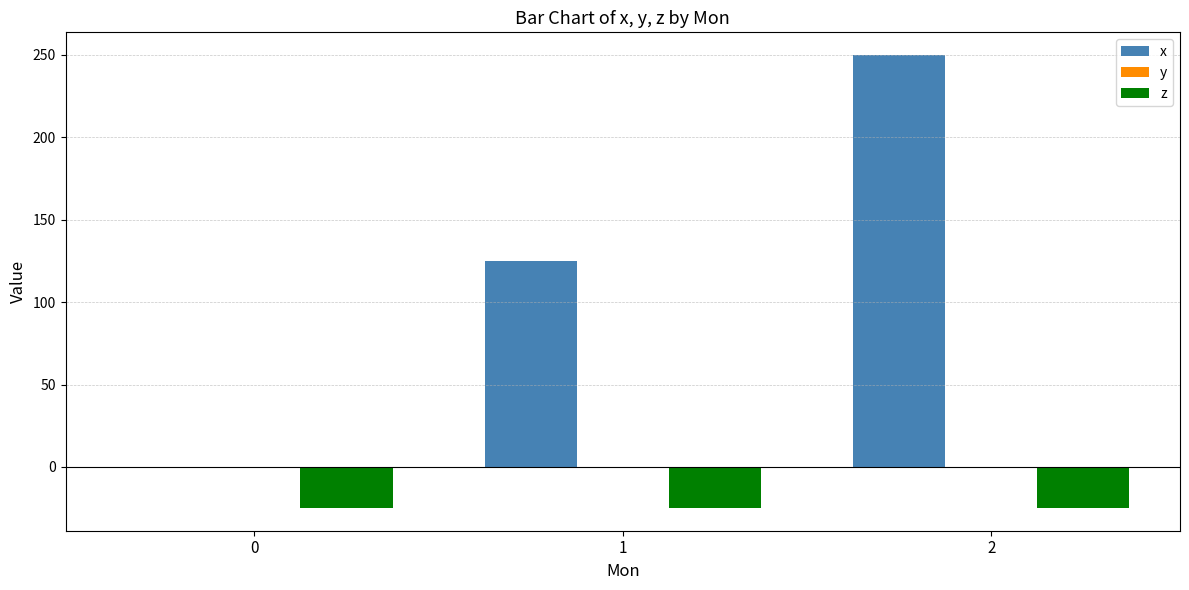

Reading left to right, what are all the values shown in this chart?

x: 0=0	1=125	2=250
z: 0=-25	1=-25	2=-25